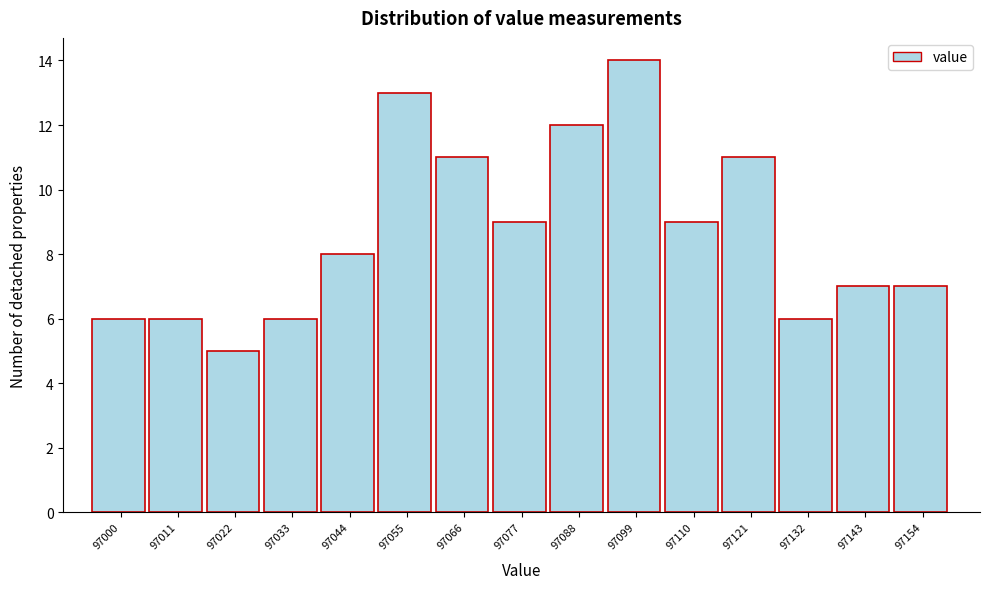

Reading left to right, extract all data points from this chart.

6	6	5	6	8	13	11	9	12	14	9	11	6	7	7